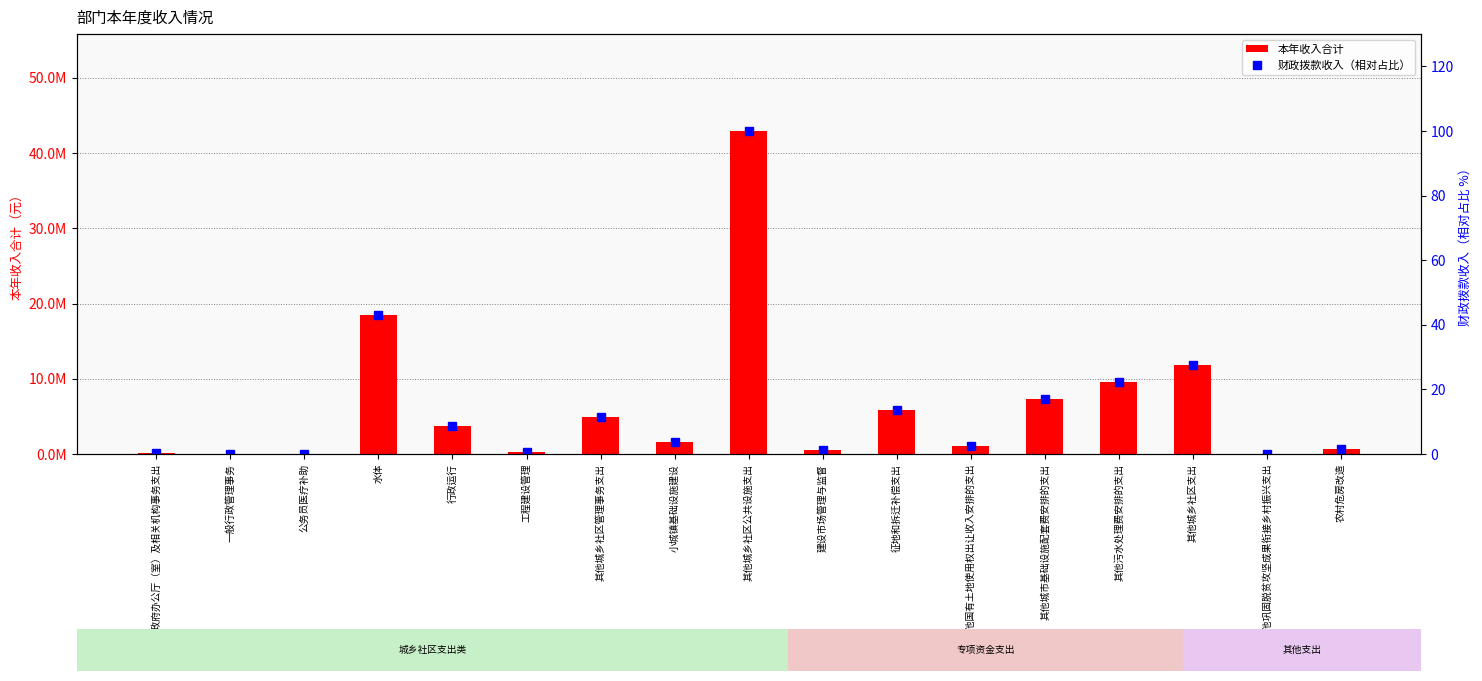

True or false: 本年收入合计 has a value of 6197790.3 at 其他城乡社区支出.

False